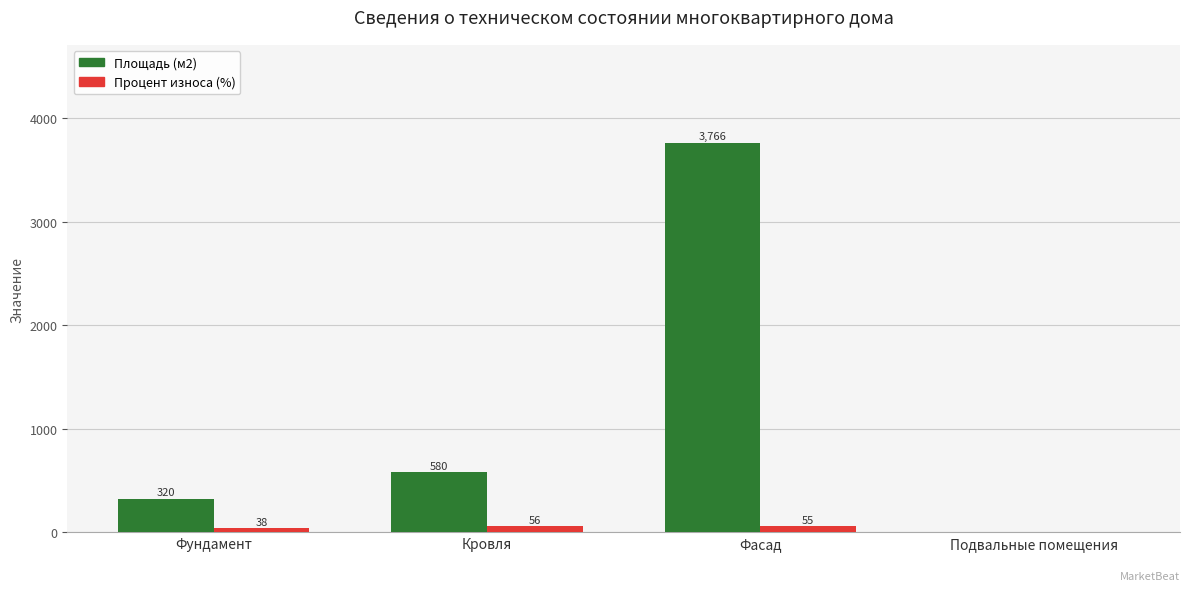

How many groups of bars are there?

4